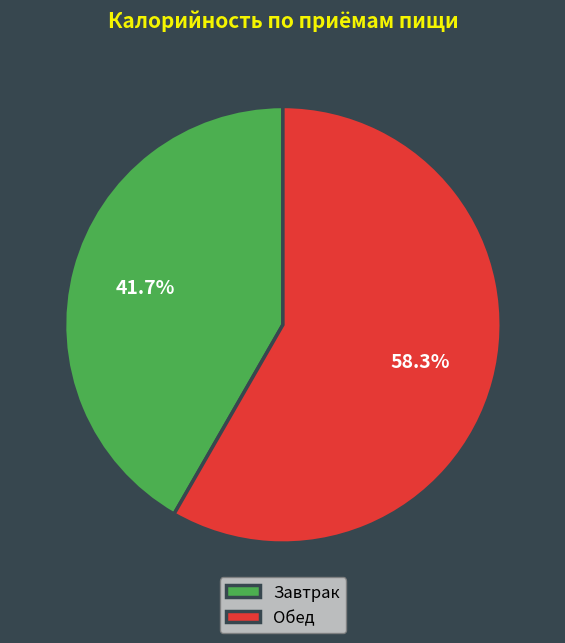

Does Обед account for over 50% of the chart?

Yes